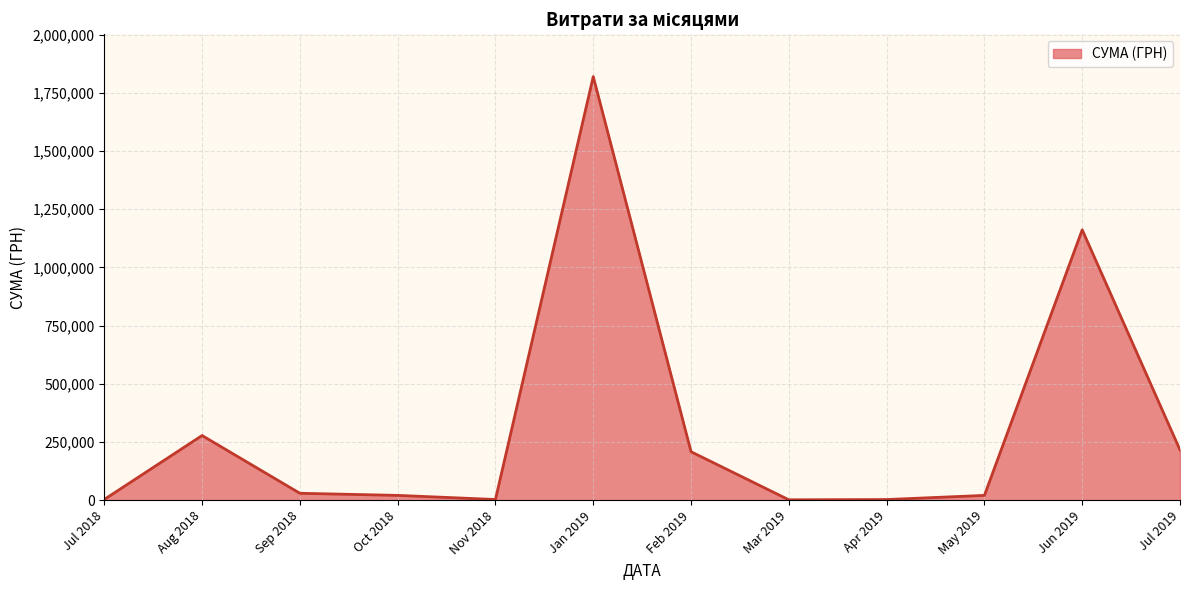

Where is the data nearest to the value 910727?

Jun 2019